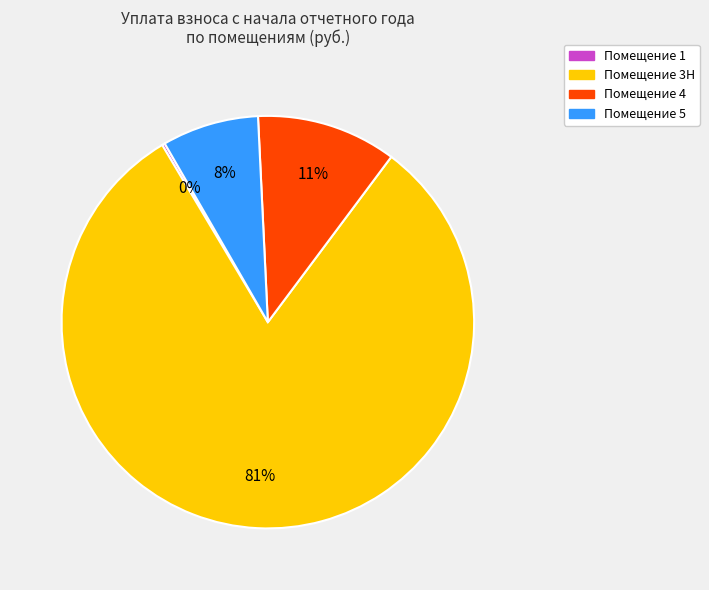

To the nearest percent, what is the average slice percentage?

25%